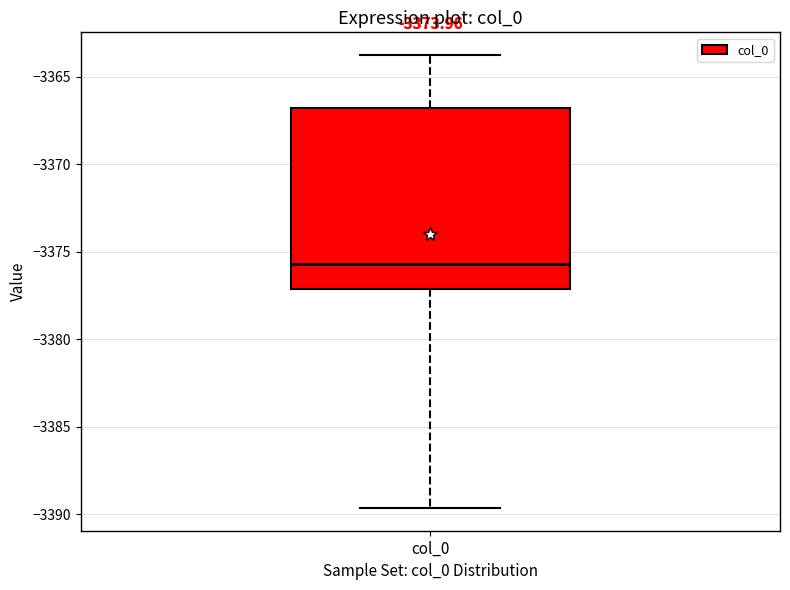

Where is the lower edge of the box for col_0 on the y-axis? The values are not printed on the chart, so give them approximately, as read against the axis.

-3377.0